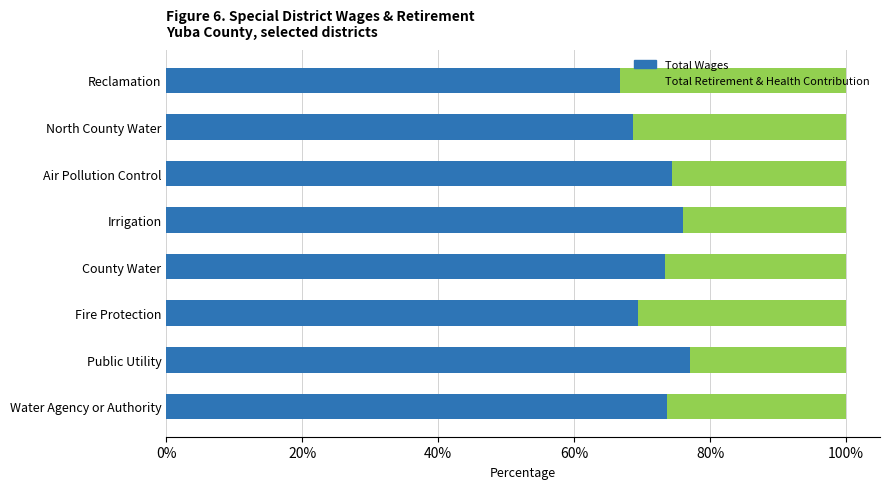

What is the approximate value of Total Wages at Water Agency or Authority?

73.6